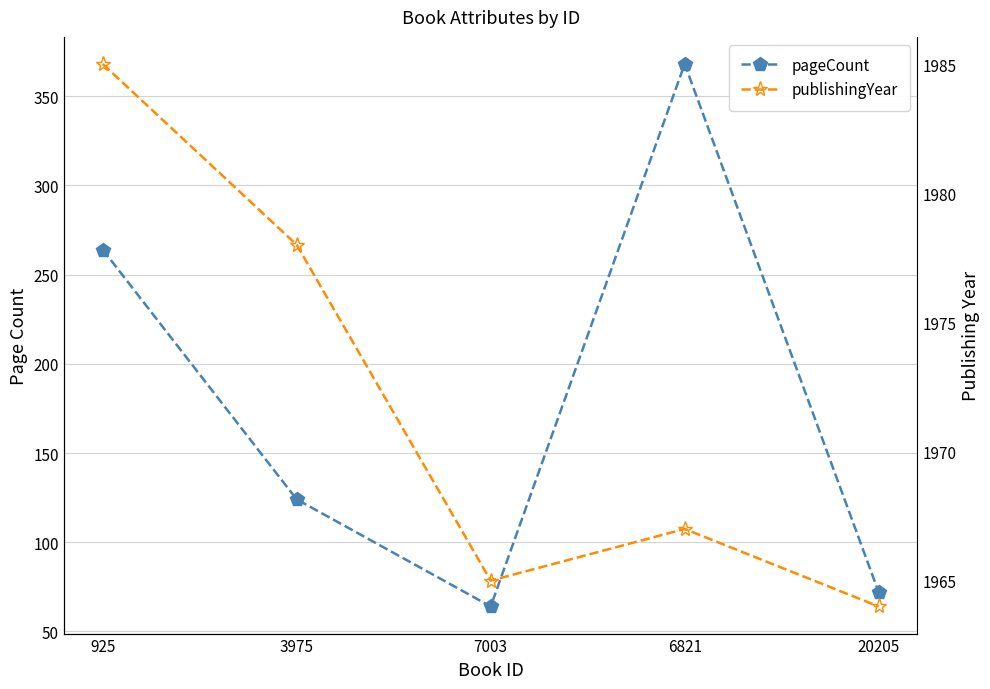

True or false: pageCount and publishingYear intersect in this chart.

False